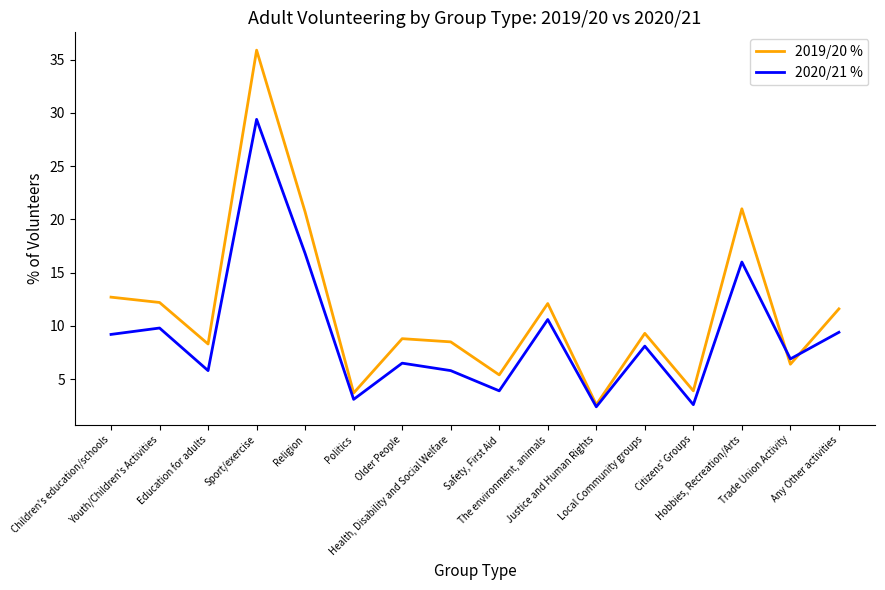

Which series has the largest total across all categories?

2019/20 %